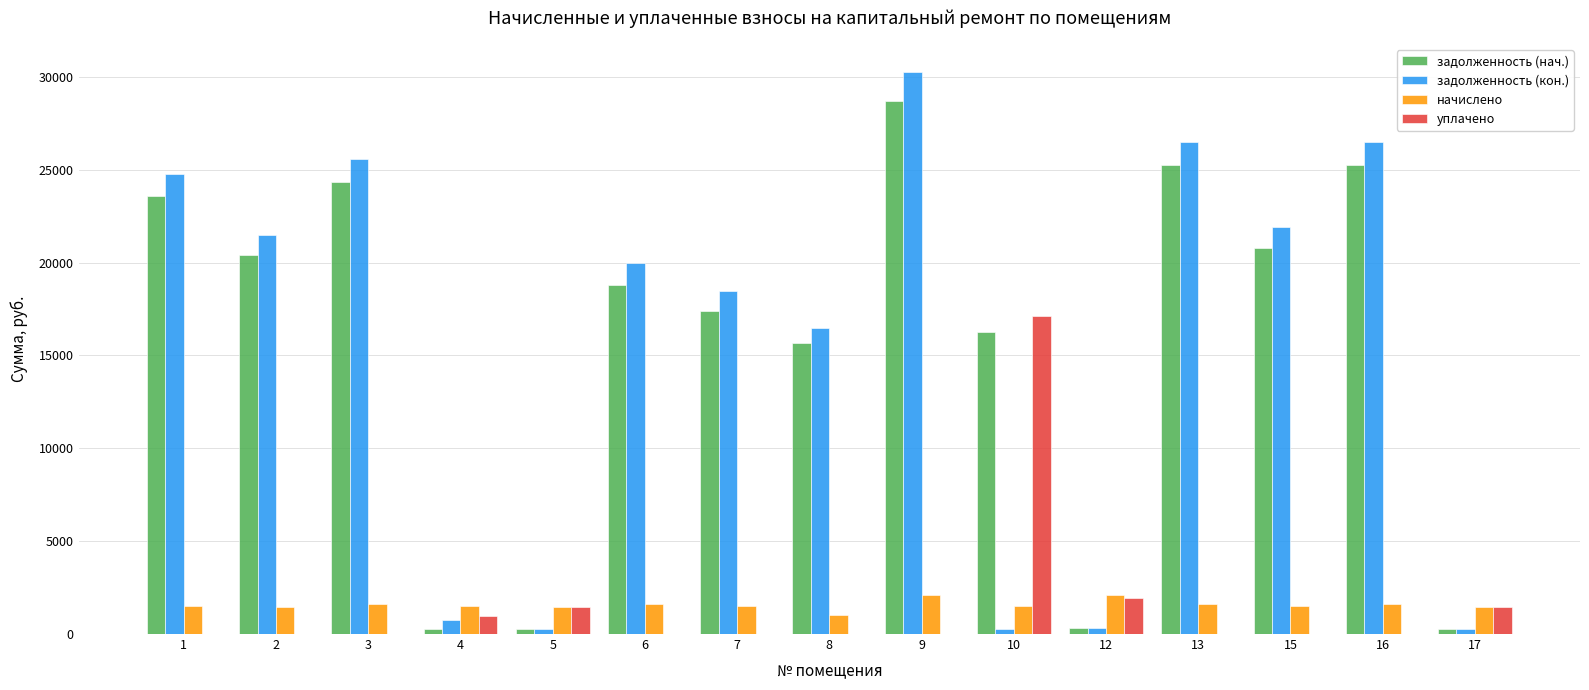

Which category has the highest value across all series?

9